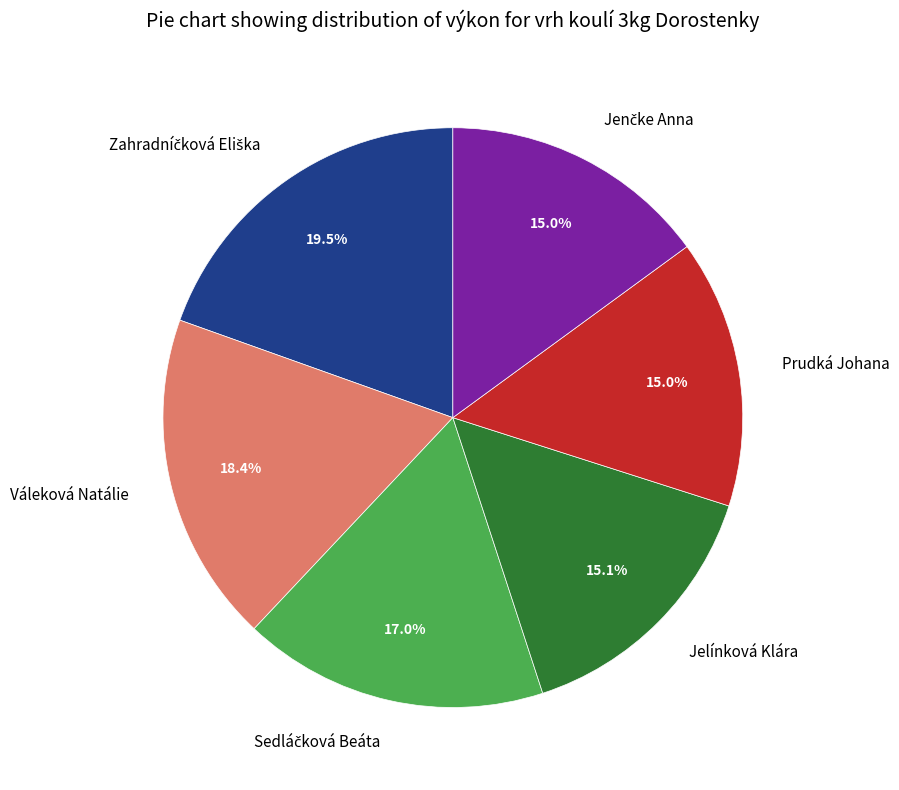

True or false: Jelínková Klára accounts for 23% of the total.

False